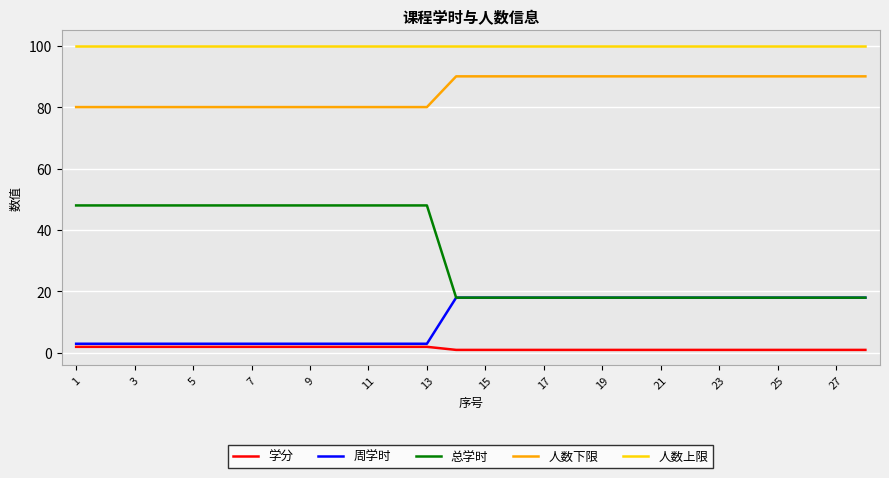

Does the chart have visible grid lines?

Yes